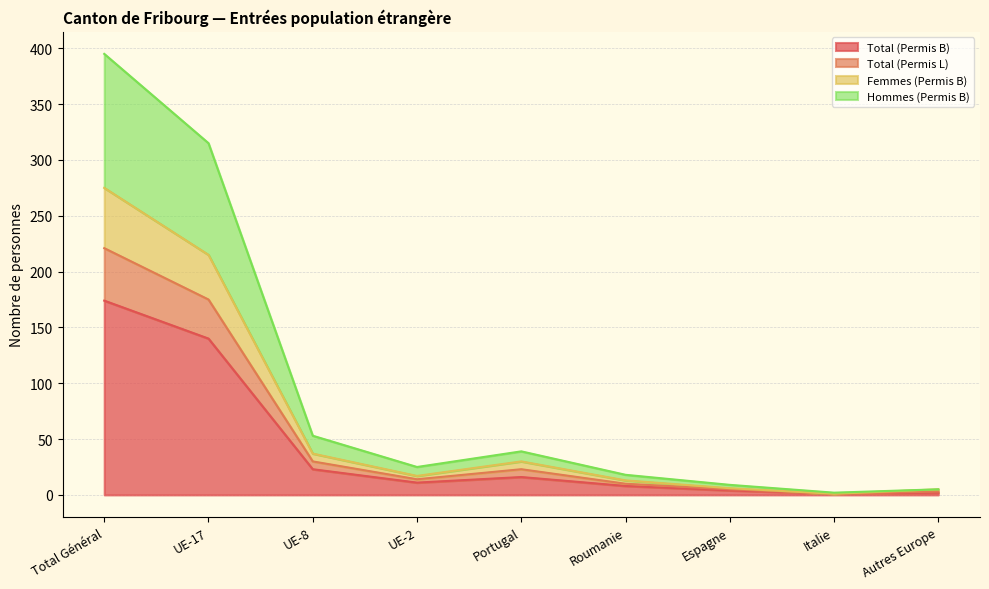

At which label does Total (Permis B) reach its peak?

Total Général